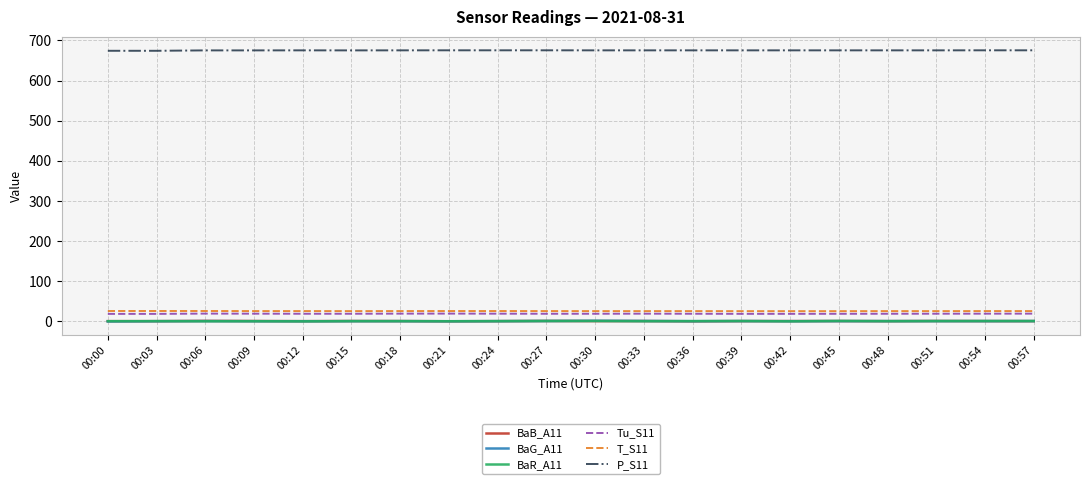

The BaR_A11 series shows 0.7 at 00:45. True or false?

True